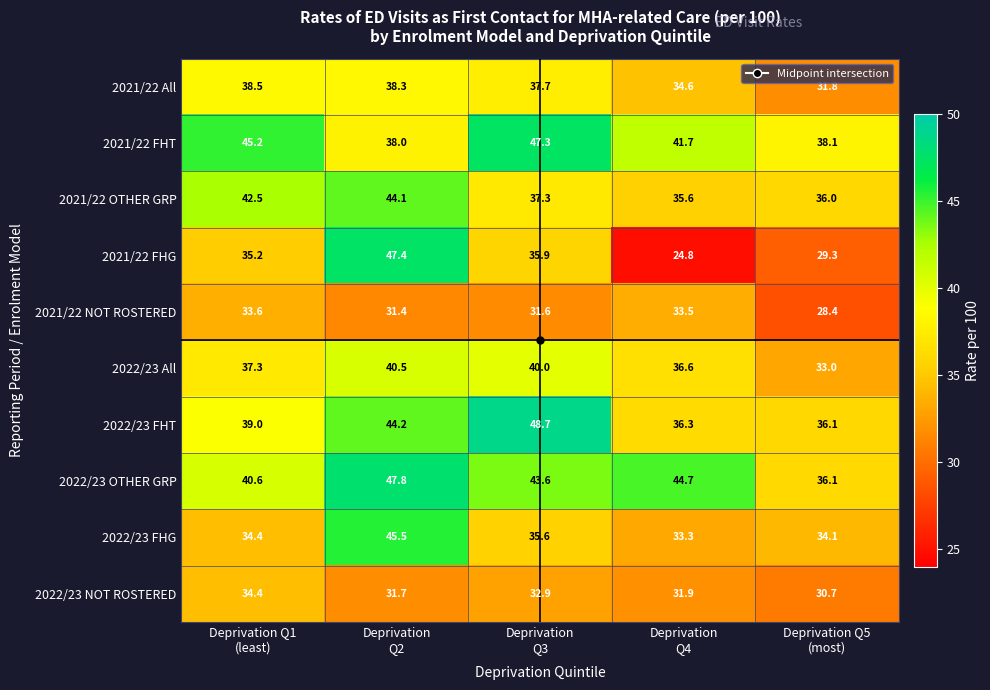

Rank the series by their maximum value, from highest to lowest.

2022/23 FHT, 2022/23 OTHER GRP, 2021/22 FHG, 2021/22 FHT, 2022/23 FHG, 2021/22 OTHER GRP, 2022/23 All, 2021/22 All, 2022/23 NOT ROSTERED, 2021/22 NOT ROSTERED